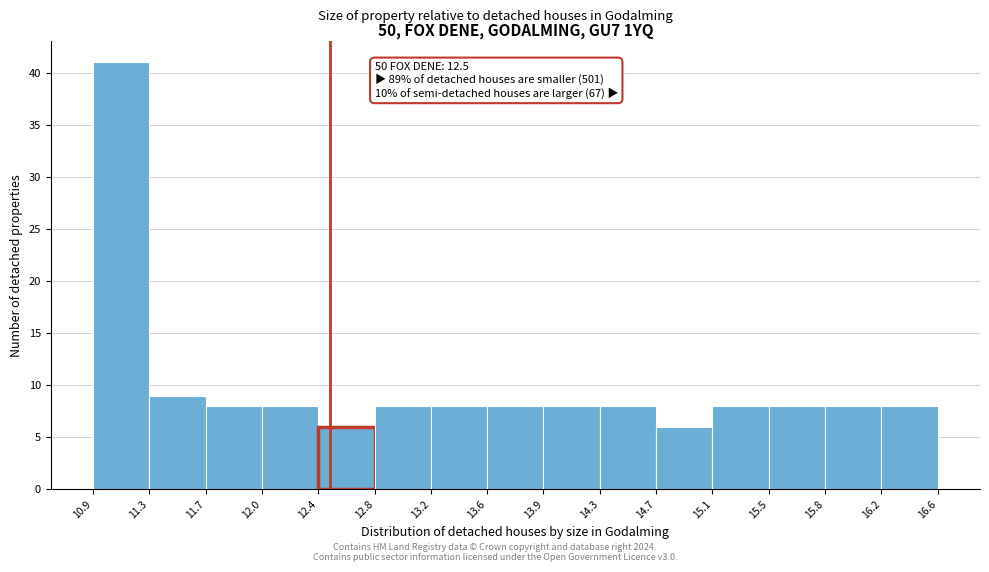

Which range on the x-axis has the tallest bar?

10.9 to 11.3